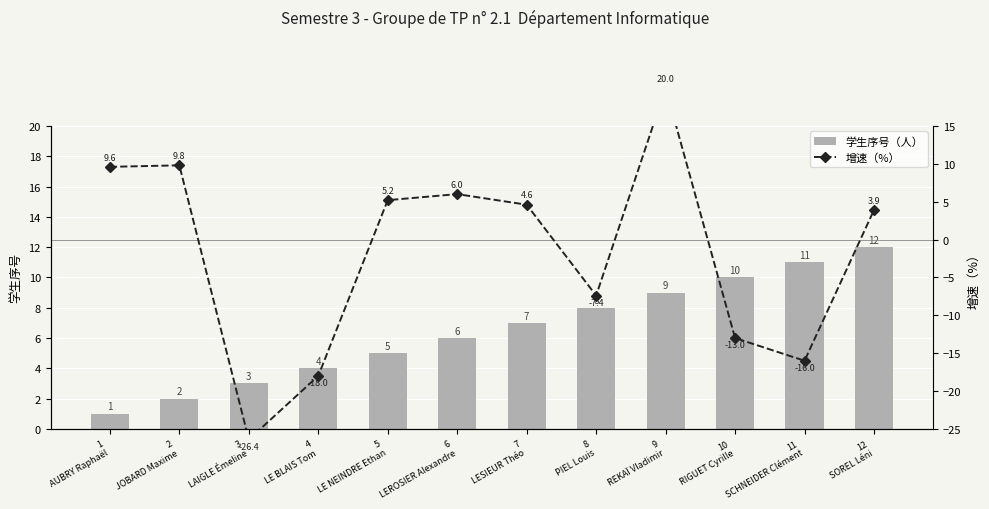

Read the 增速（%） value at 6
LEROSIER Alexandre.

6.0